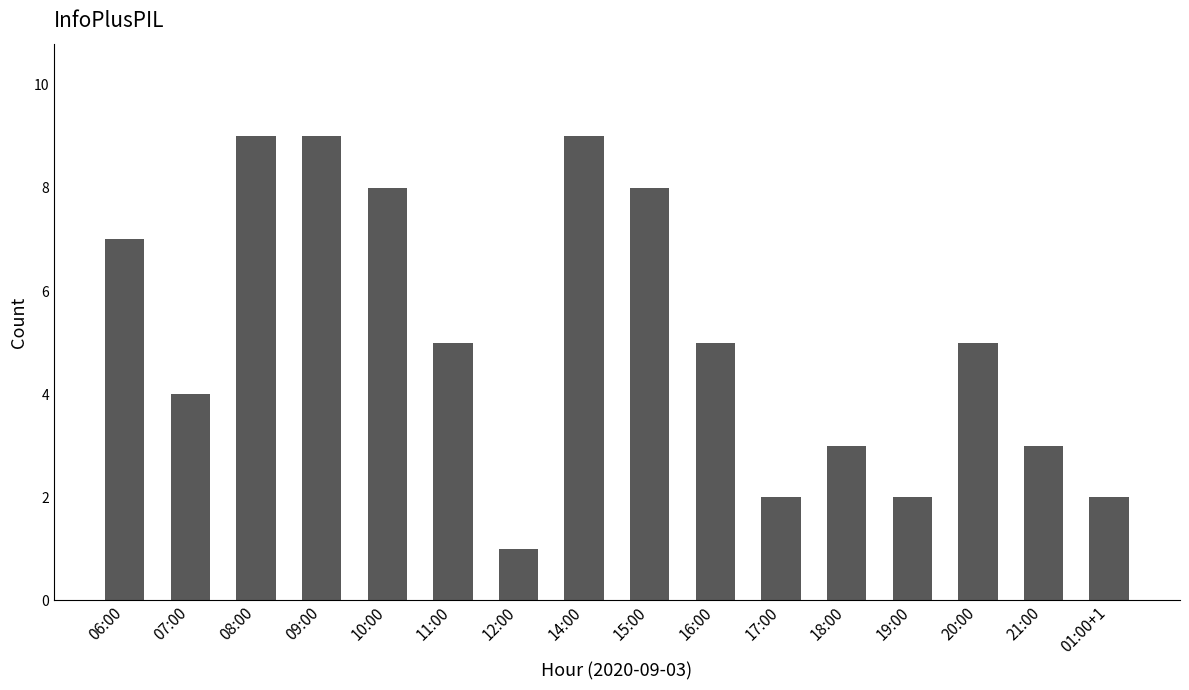

What is the smallest value displayed?

1